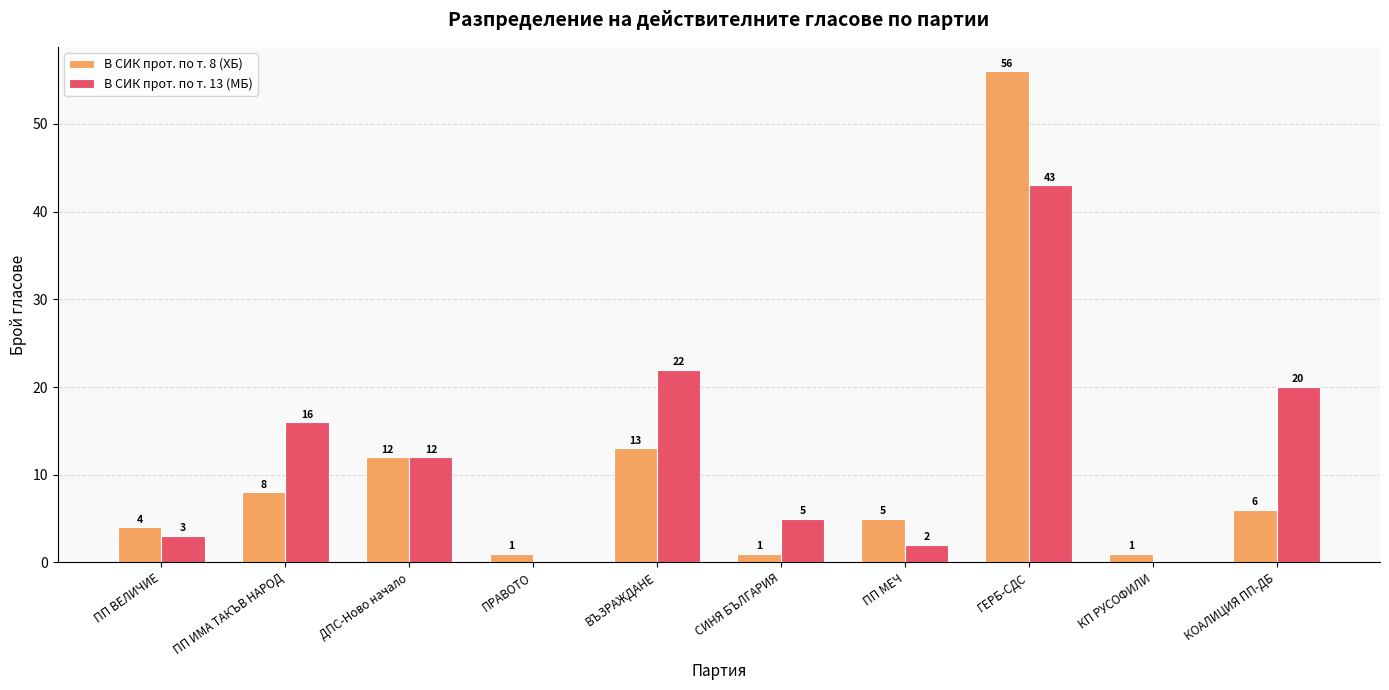

What is the sum of all В СИК прот. по т. 13 (МБ) values?

123